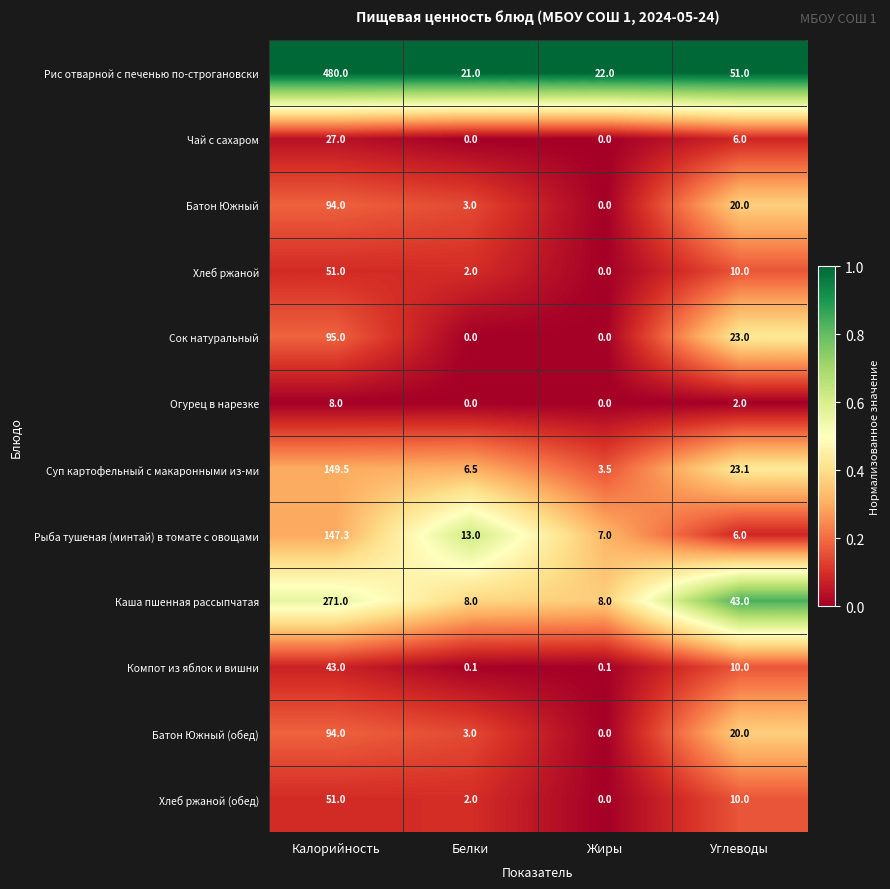

At which label does Сок натуральный reach its peak?

Калорийность